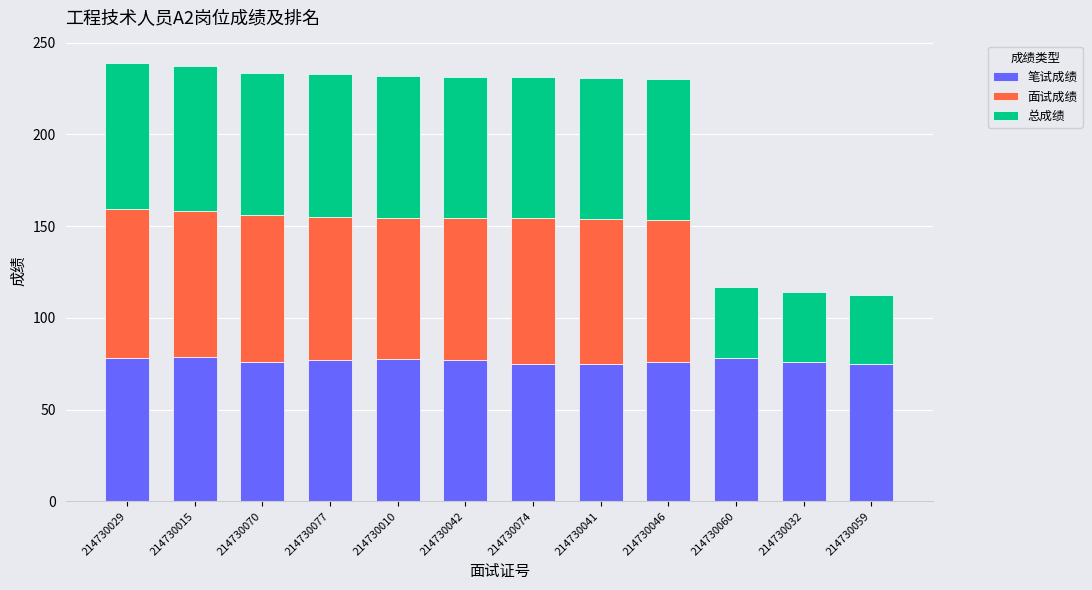

What is the average value of the 笔试成绩 series?

76.6